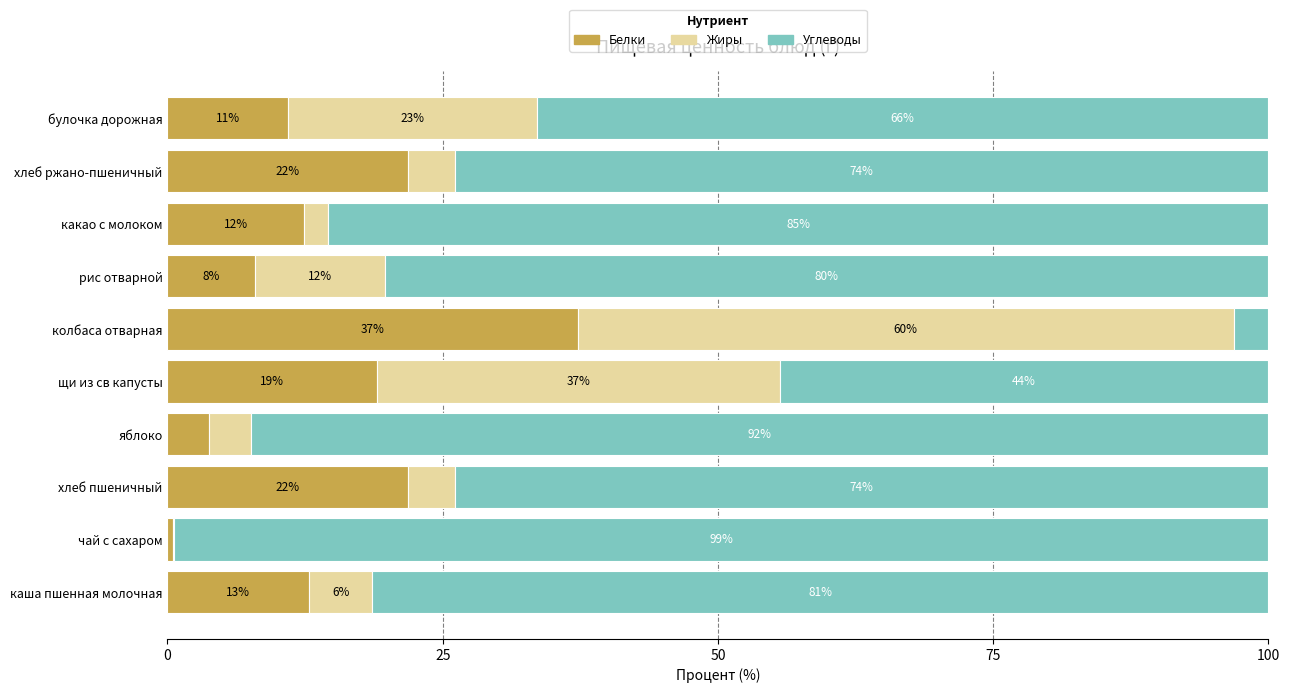

Rank the series by their maximum value, from highest to lowest.

Углеводы, Жиры, Белки